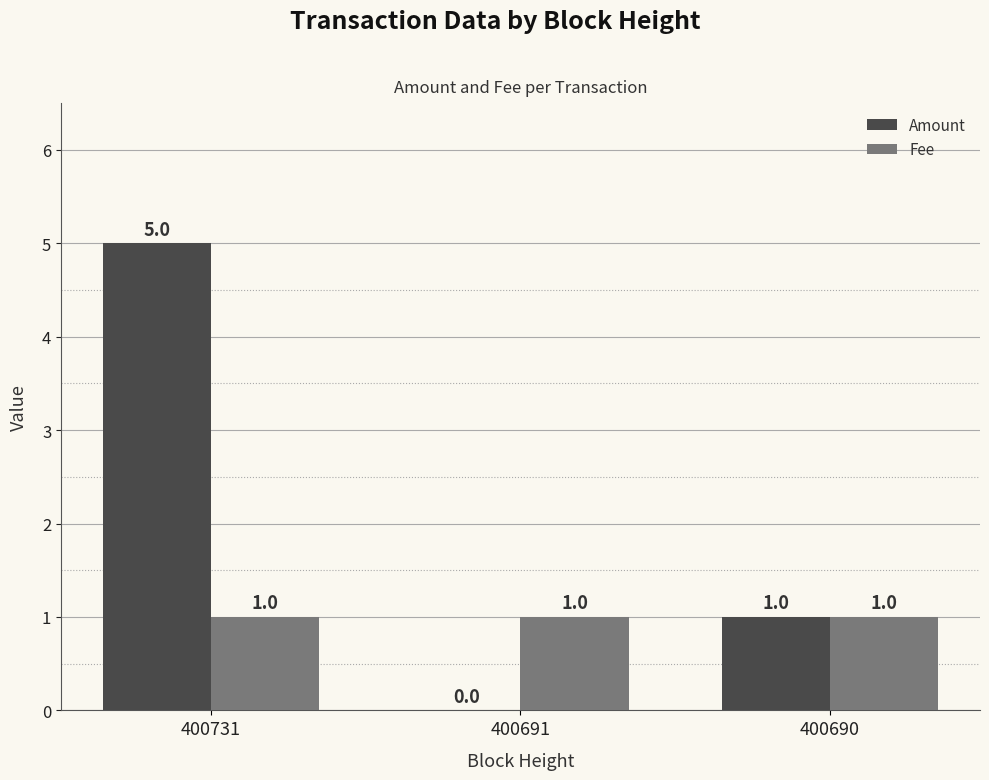

What are all the series names shown in the legend?

Amount, Fee